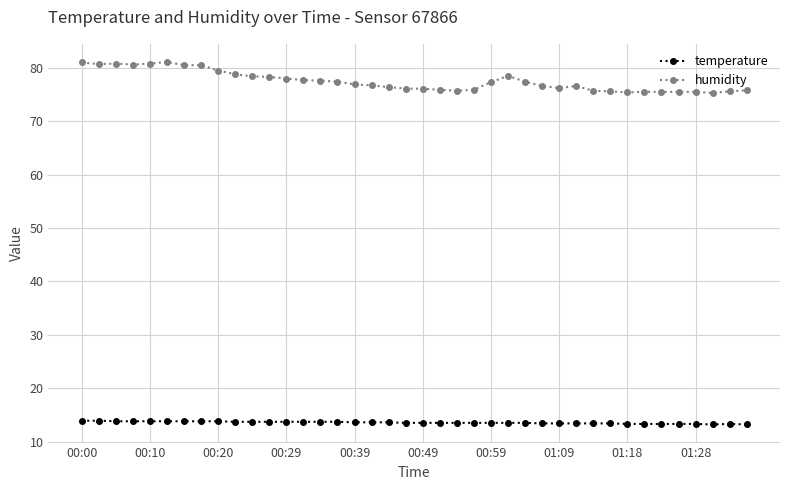

What is the maximum value for humidity?

81.1